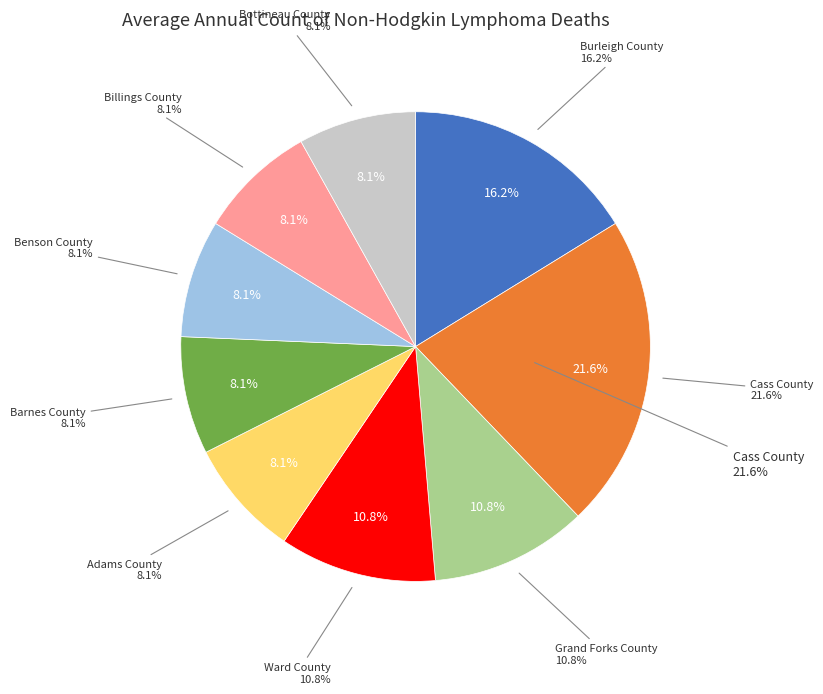

Count the number of slices in the pie.

9